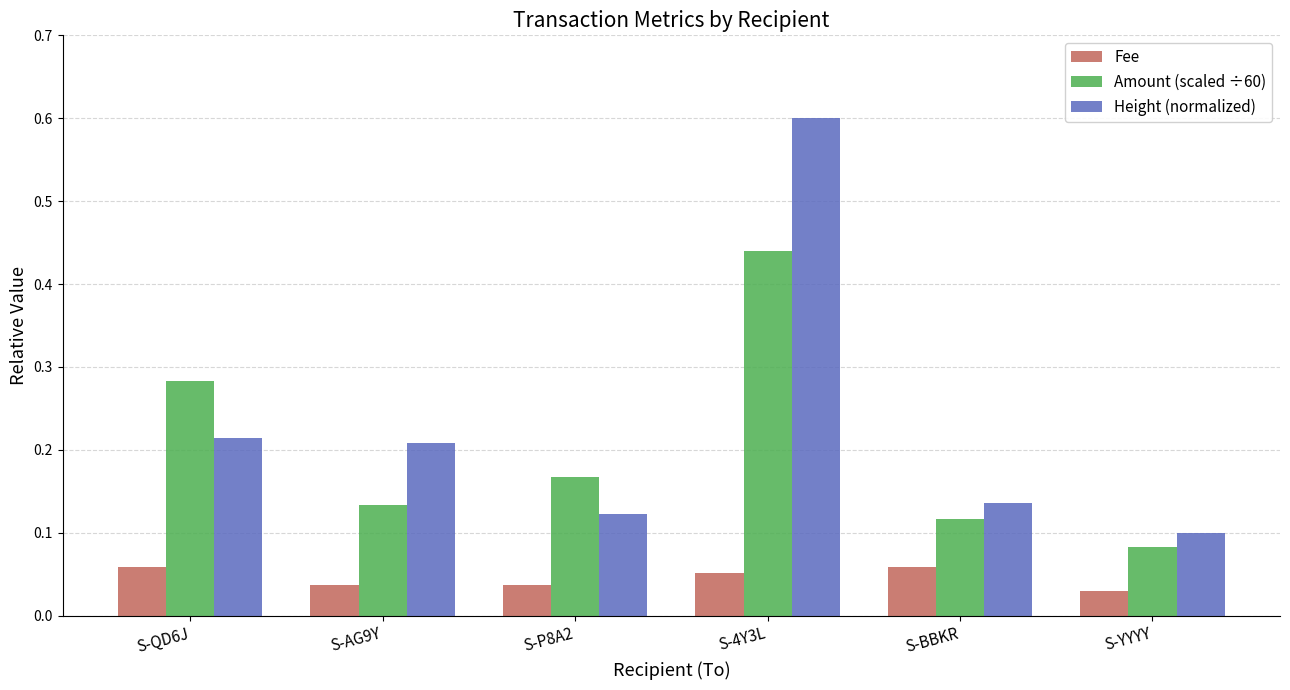

What is the label of the 2nd bar from the left?

S-AG9Y